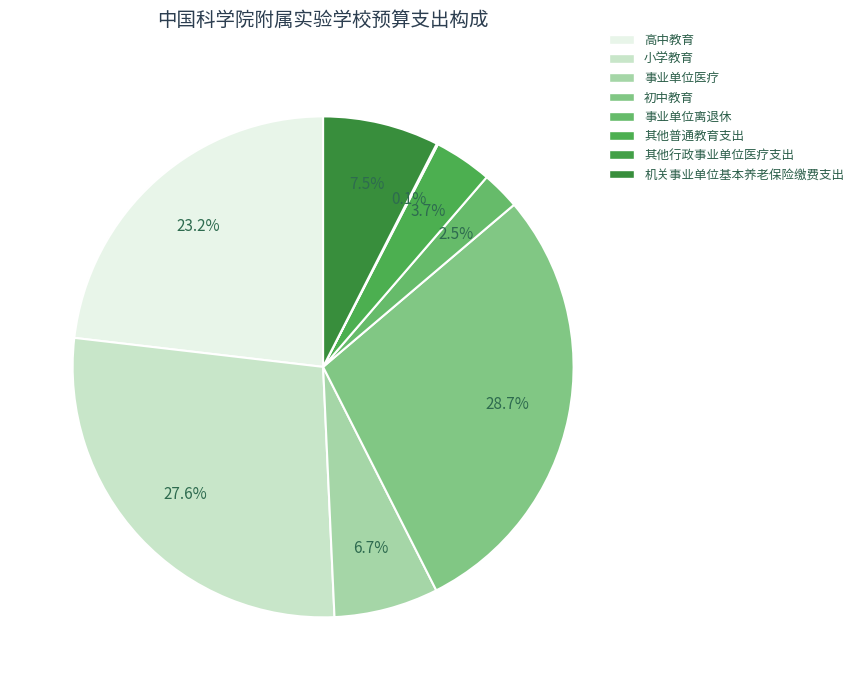

What is the total percentage of 小学教育 and 其他行政事业单位医疗支出?

27.7%